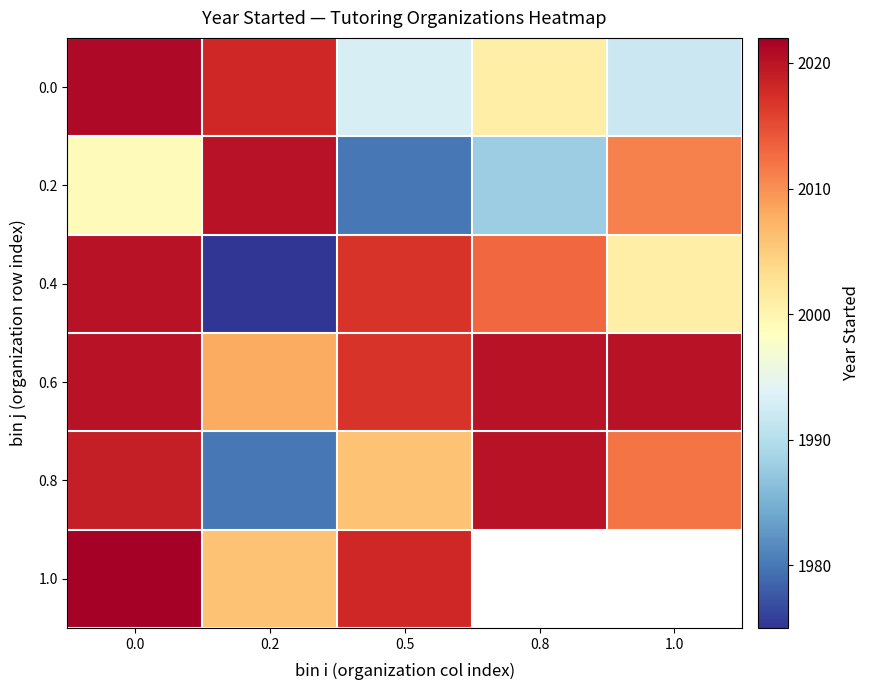

Rank the series by their maximum value, from highest to lowest.

1.0, 0.0, 0.2, 0.4, 0.6, 0.8